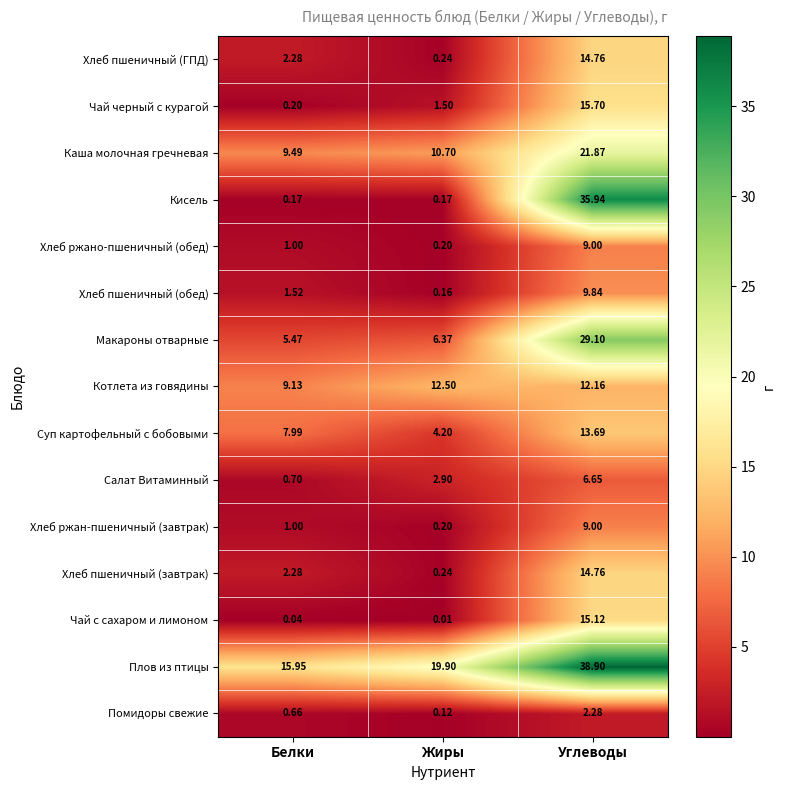

How many categories are shown in the chart?

3